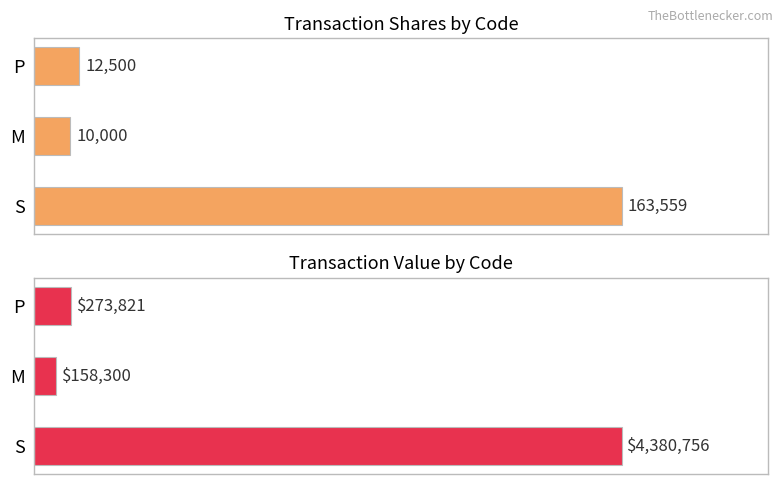

The value of transactionValue at P is 420025. True or false?

False